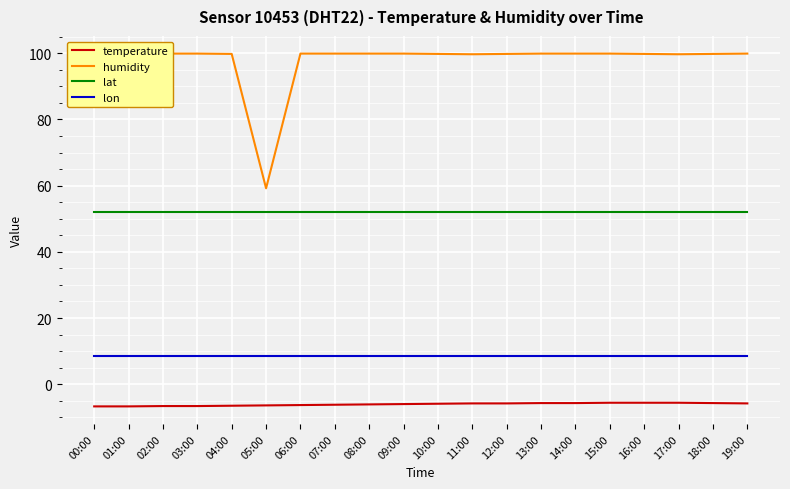

Is it true that temperature equals -1.4 at 19:00?

False